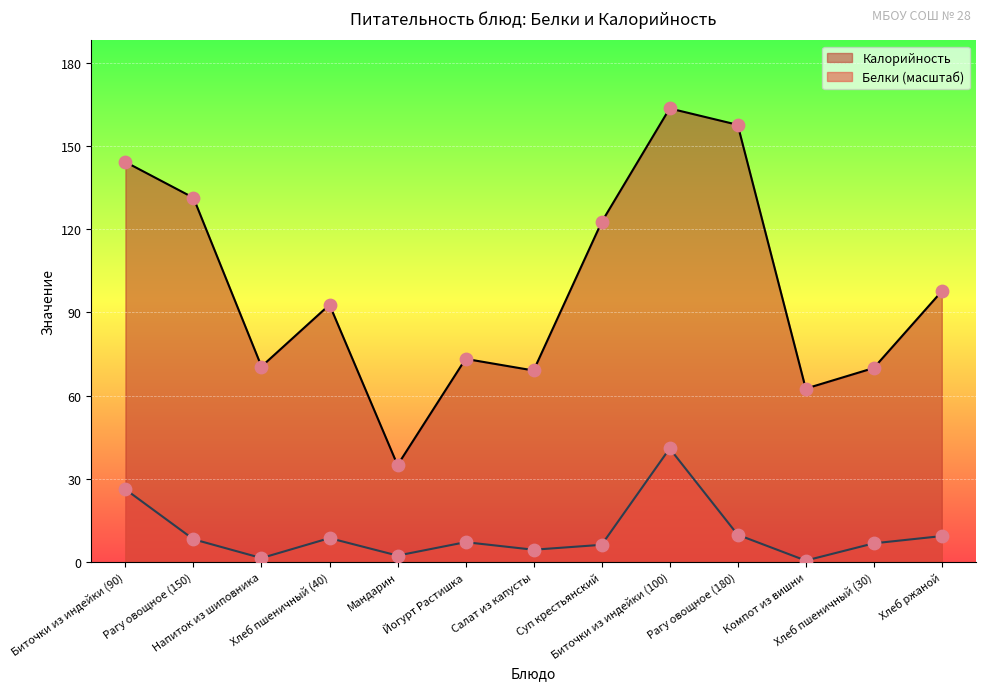

Which series reaches the minimum Y coordinate?

Белки